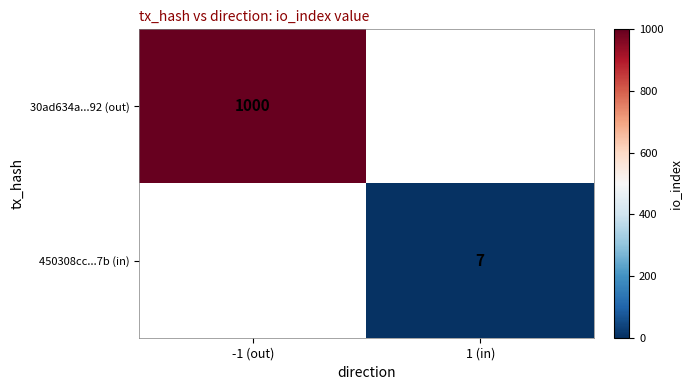

Is the value of 30ad634a...92 (out) at -1 (out) greater than the value of 450308cc...7b (in) at 1 (in)?

Yes